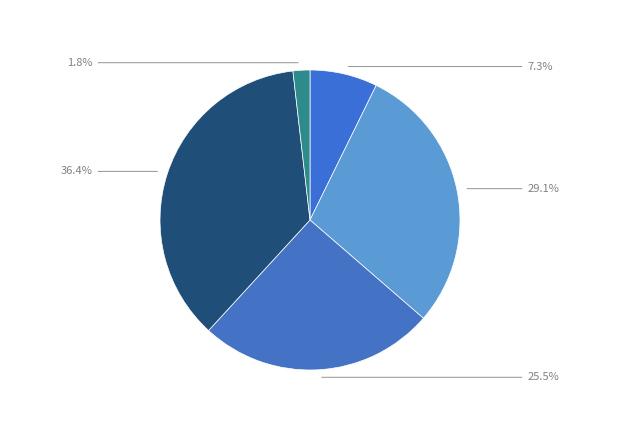

Rank the categories by value from highest to lowest.

Напиток лимонный, Котлета мясная, Капуста тушенная, Салат из отварной свеклы, Хлеб ржаной